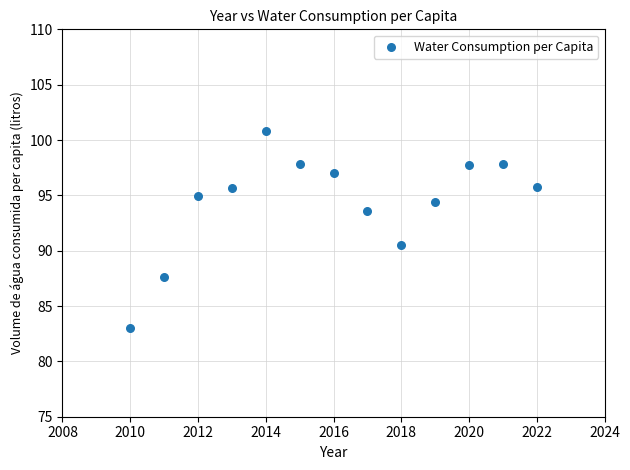

What is the range of X values (max minus min)?

12.0